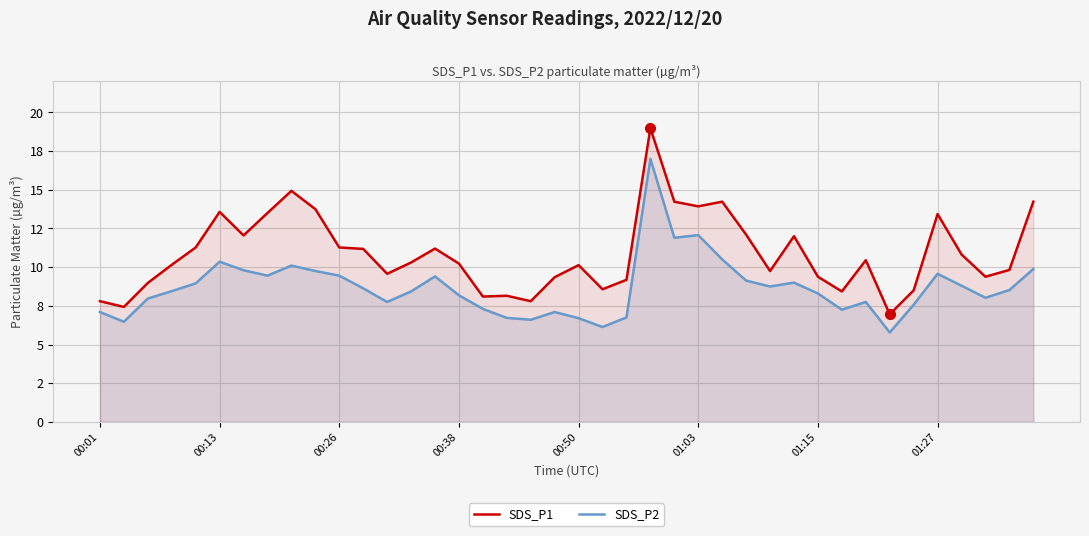

How many lines are shown in the chart?

2